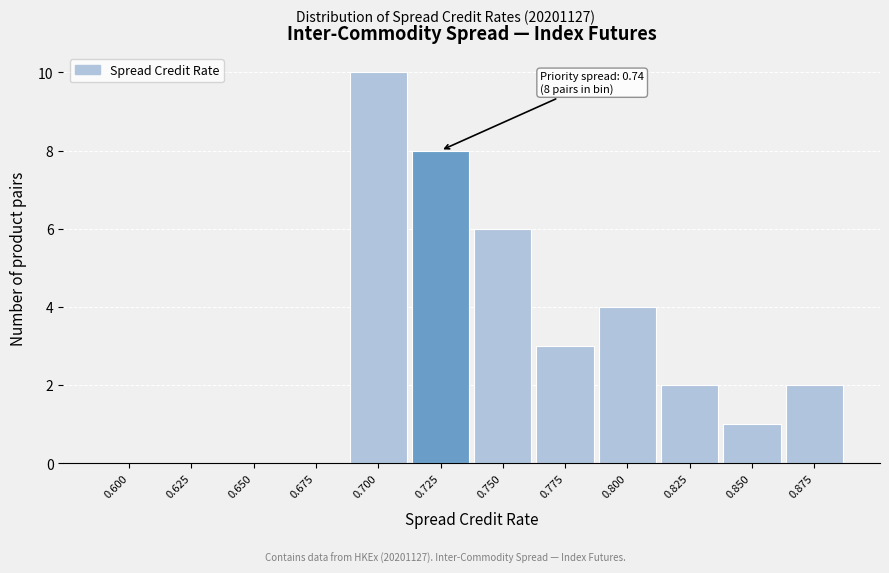

Reading right to left, extract all data points from this chart.

0.875=2	0.850=1	0.825=2	0.800=4	0.775=3	0.750=6	0.725=8	0.700=10	0.675=0	0.650=0	0.625=0	0.600=0